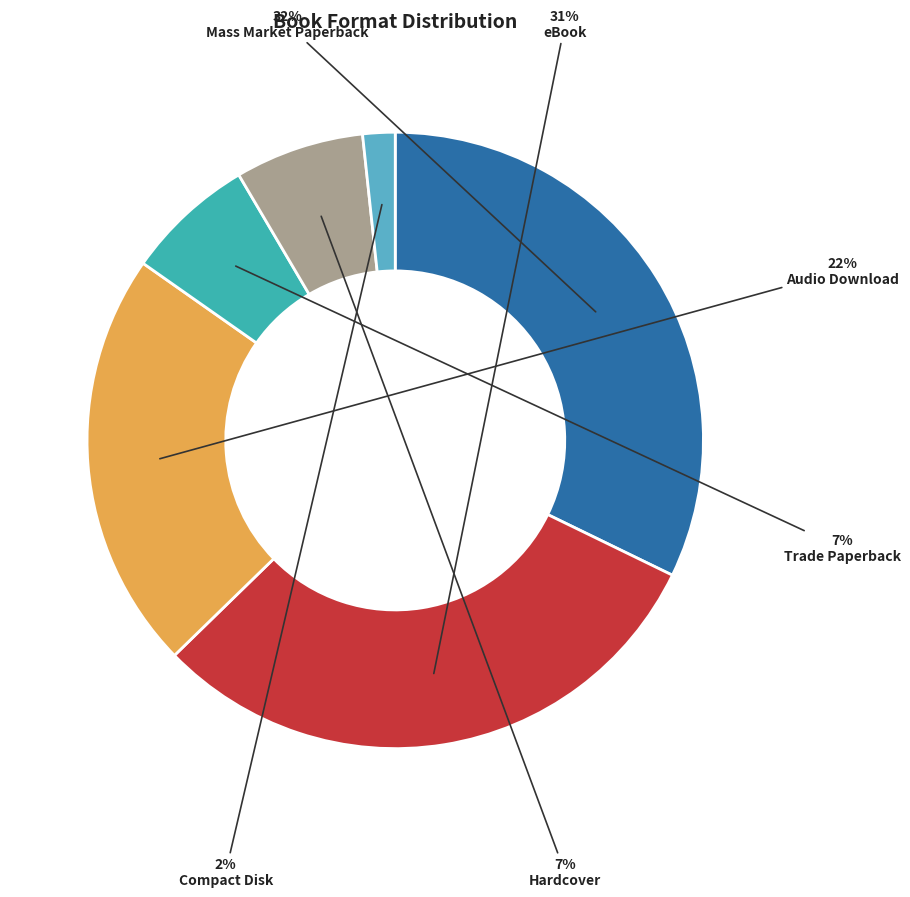

How many slices are in this pie chart?

6